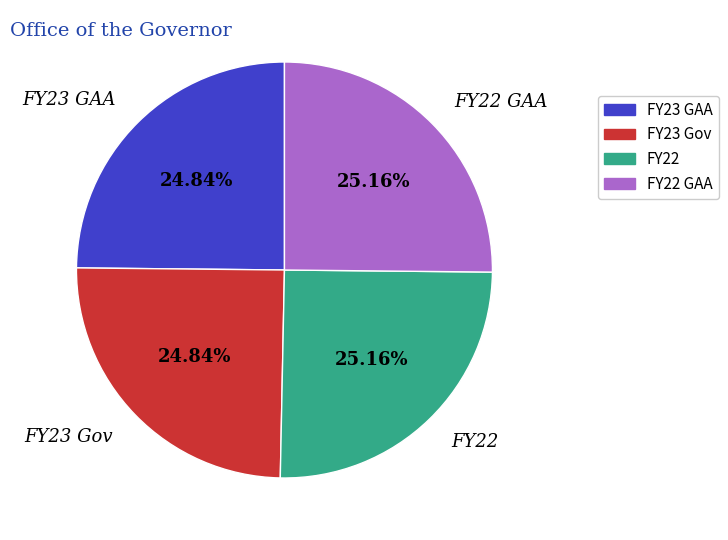

How many segments does this pie chart have?

4